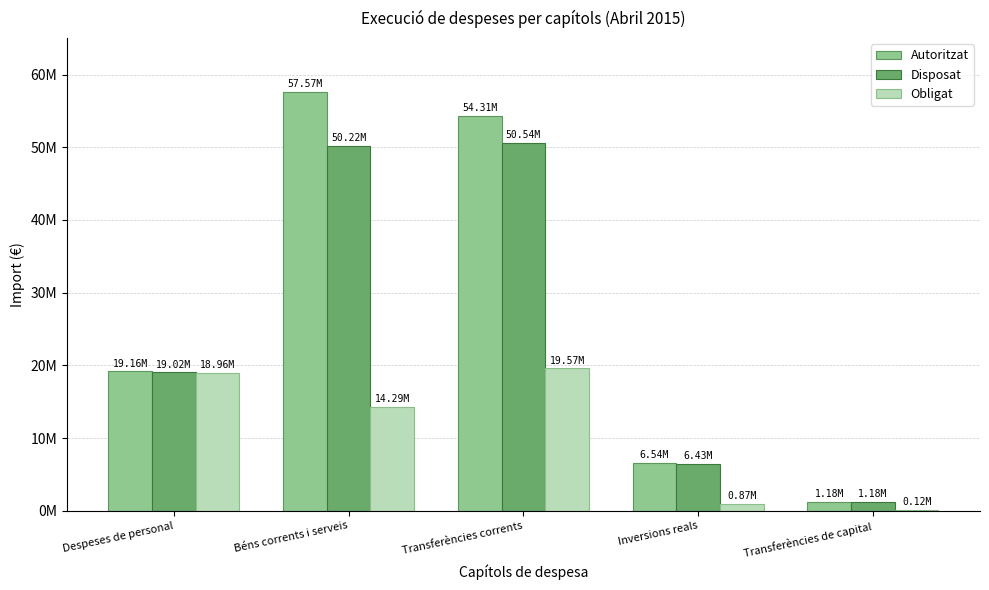

Is the value of Obligat at Inversions reals greater than the value of Disposat at Transferències de capital?

No